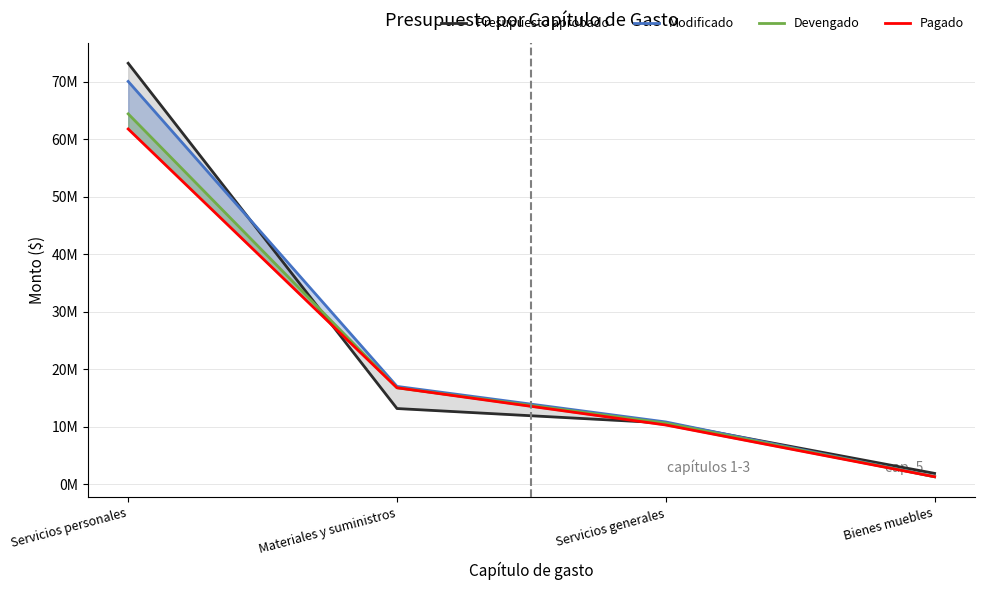

Reading left to right, what are all the values shown in this chart?

Presupuesto aprobado: Servicios personales=73213080.4	Materiales y suministros=13171312.0	Servicios generales=10654561.1	Bienes muebles=1896046.5
Modificado: Servicios personales=70053085.0	Materiales y suministros=17021136.9	Servicios generales=10837072.5	Bienes muebles=1313622.5
Devengado: Servicios personales=64410955.5	Materiales y suministros=16782329.7	Servicios generales=10622440.4	Bienes muebles=1308392.8
Pagado: Servicios personales=61782083.5	Materiales y suministros=16781466.7	Servicios generales=10306147.2	Bienes muebles=1308392.8